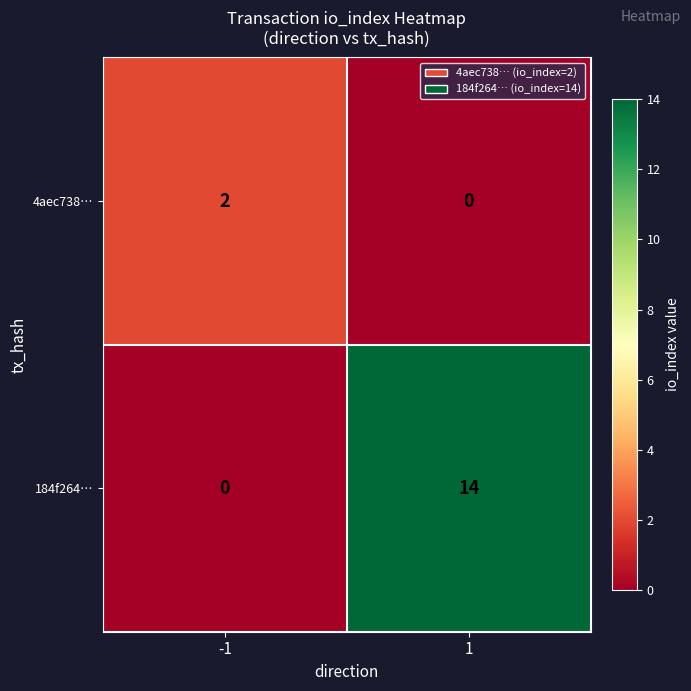

What is the difference between the 184f264… values at -1 and 1?

14